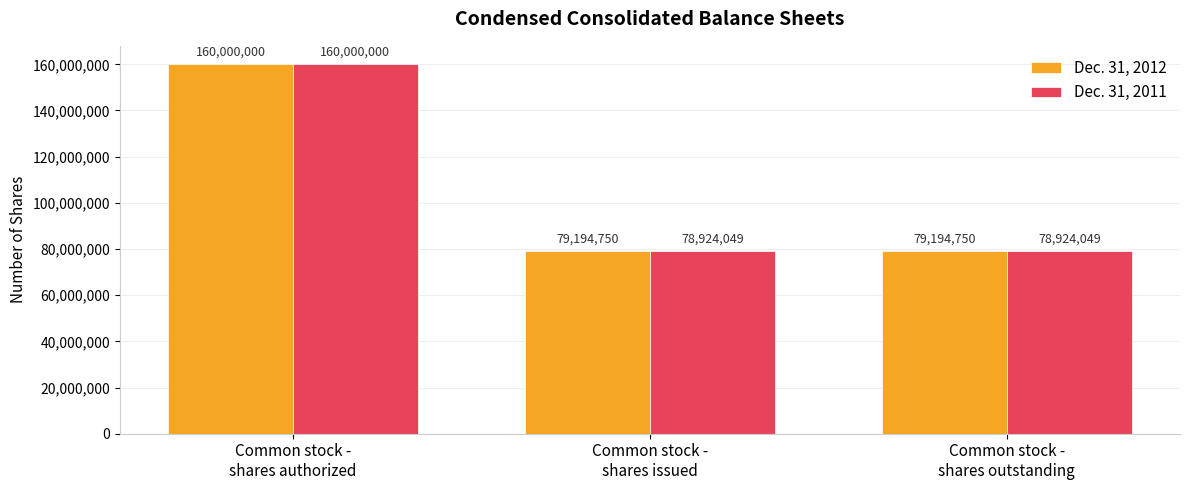

Count the number of categories in the chart.

3